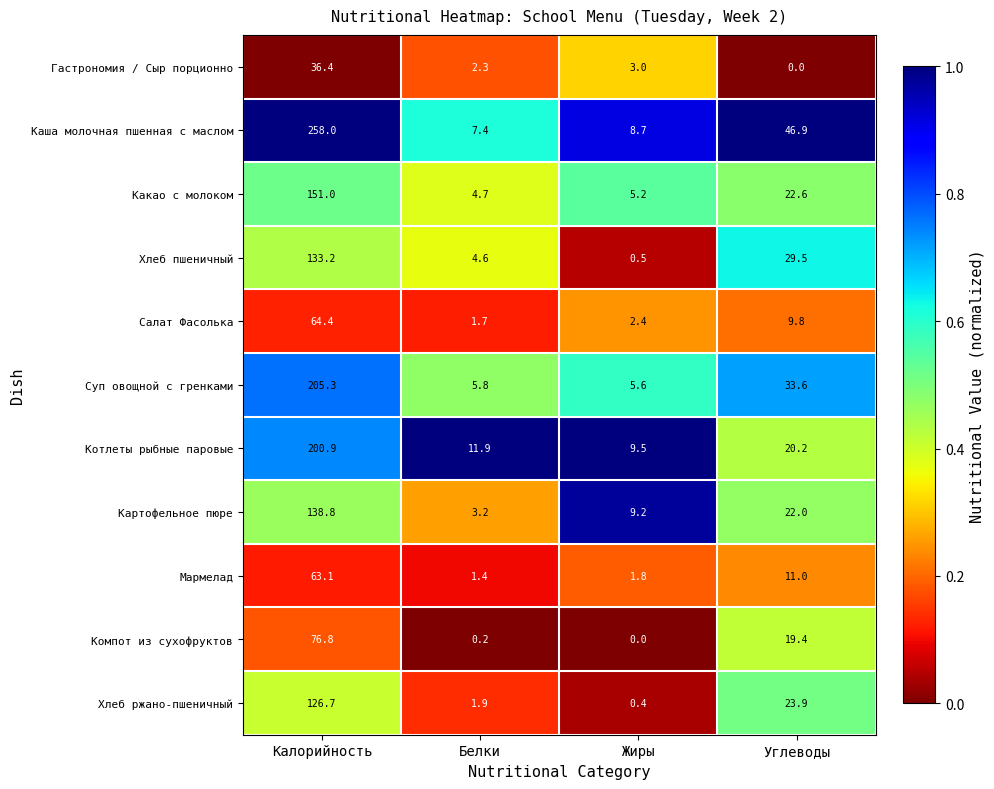

What is the difference between the Котлеты рыбные паровые values at Жиры and Калорийность?

191.4